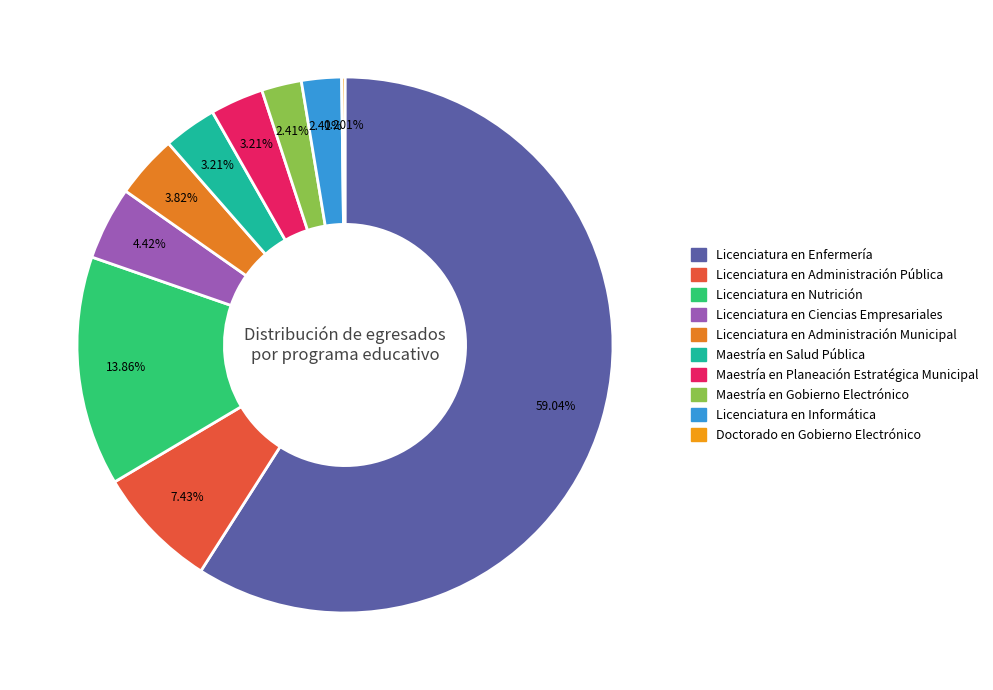

Which category has the smallest portion of the pie?

Doctorado en Gobierno Electrónico